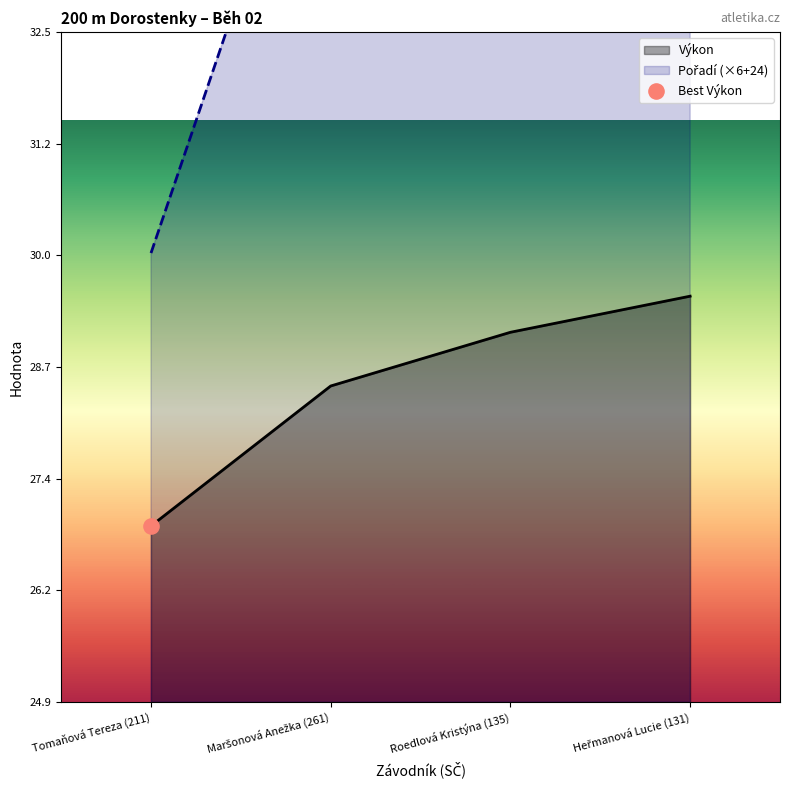

Which series reaches the minimum Y coordinate?

Výkon